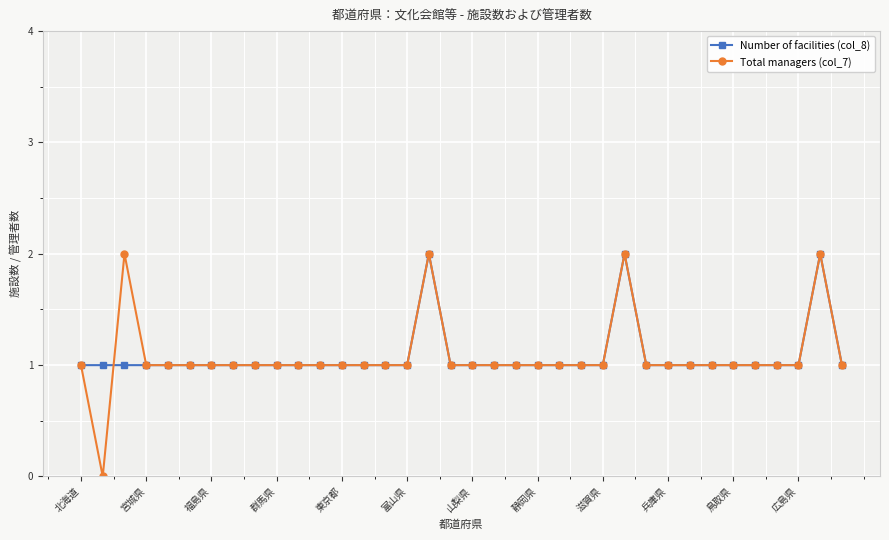

What is the value of the Total managers (col_7) point at the 4th from the left?

1